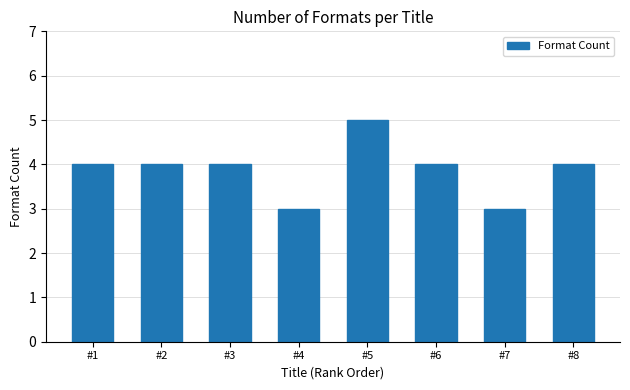

What is the ratio of the value at #2 to the value at #1?

1.0